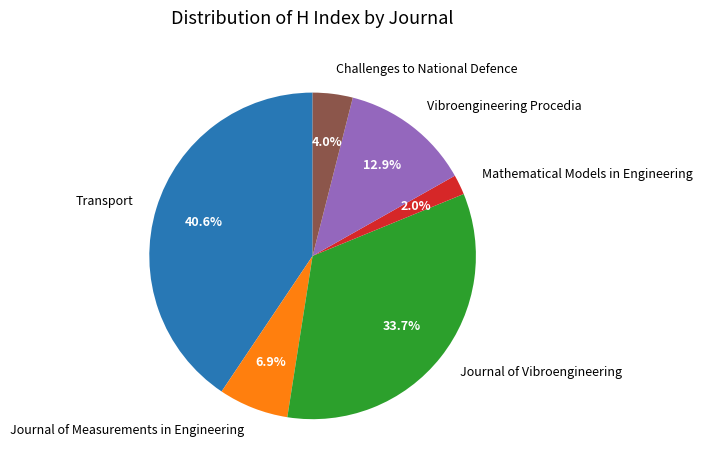

Which category has the smallest portion of the pie?

Mathematical Models in Engineering